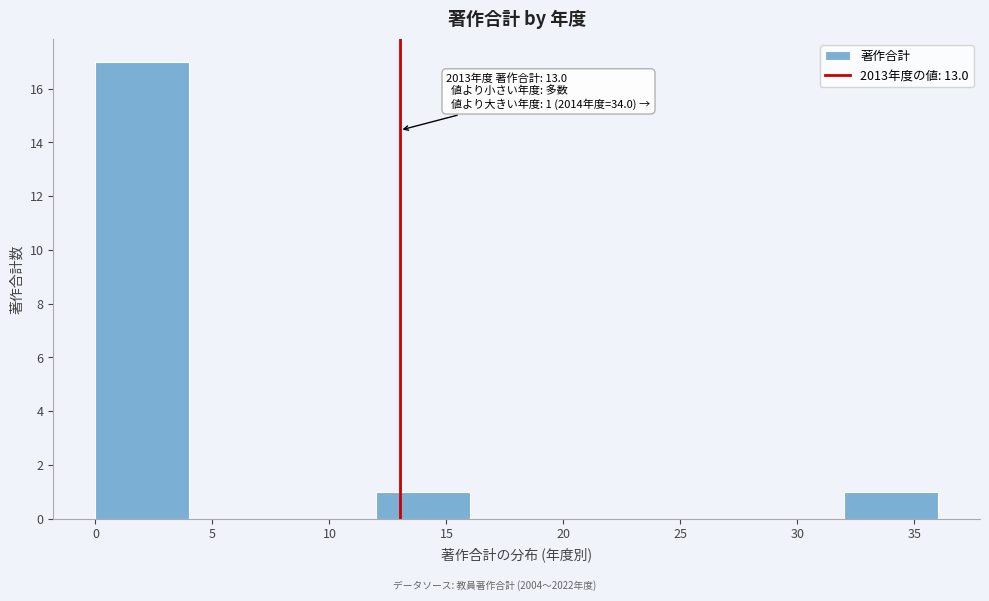

Which range on the x-axis has the tallest bar?

0 to 4